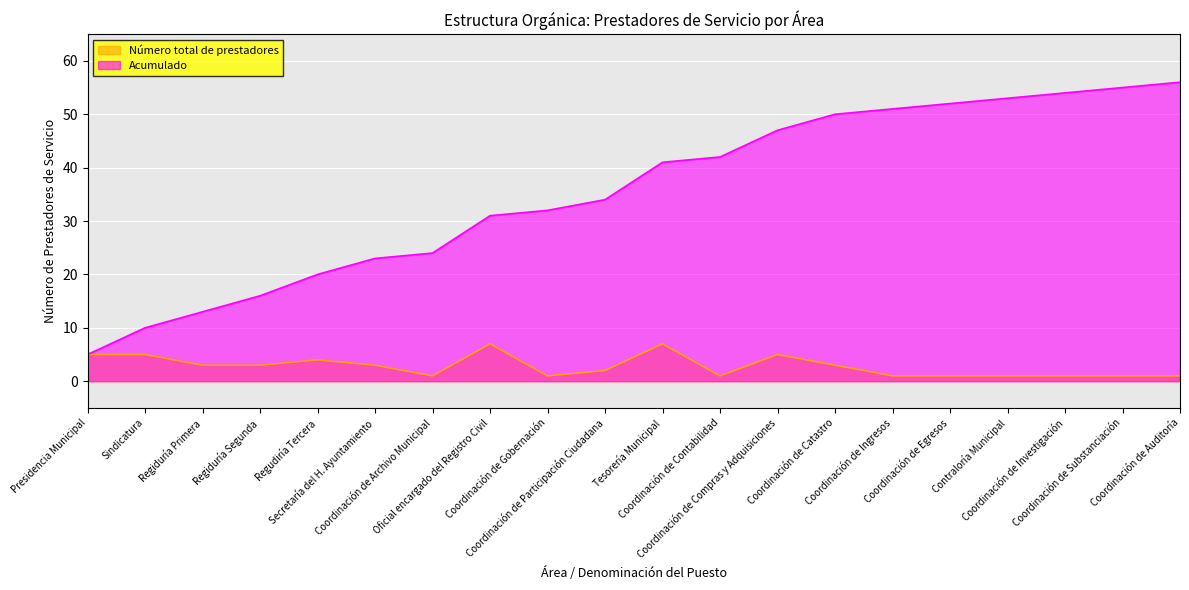

What is the approximate value of Número total de prestadores at Coordinación de Participación Ciudadana?

2